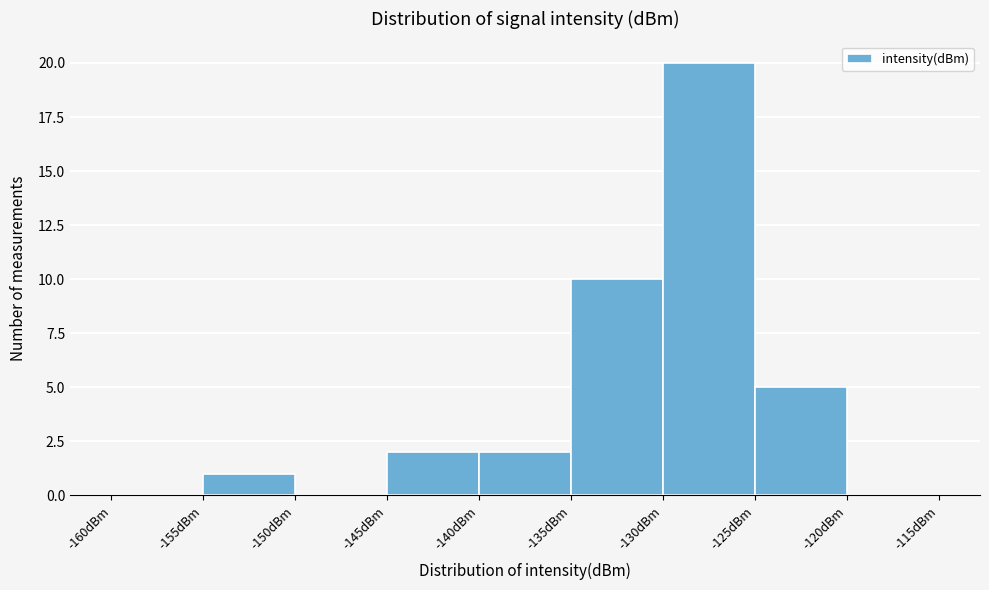

Reading left to right, list every bar in this chart as the range it spans on the x-axis followed by its height. The values are not printed on the chart, so give them approximately, as read against the axis.

-160 to -155: 0
-155 to -150: 1
-150 to -145: 0
-145 to -140: 2
-140 to -135: 2
-135 to -130: 10
-130 to -125: 20
-125 to -120: 5
-120 to -115: 0